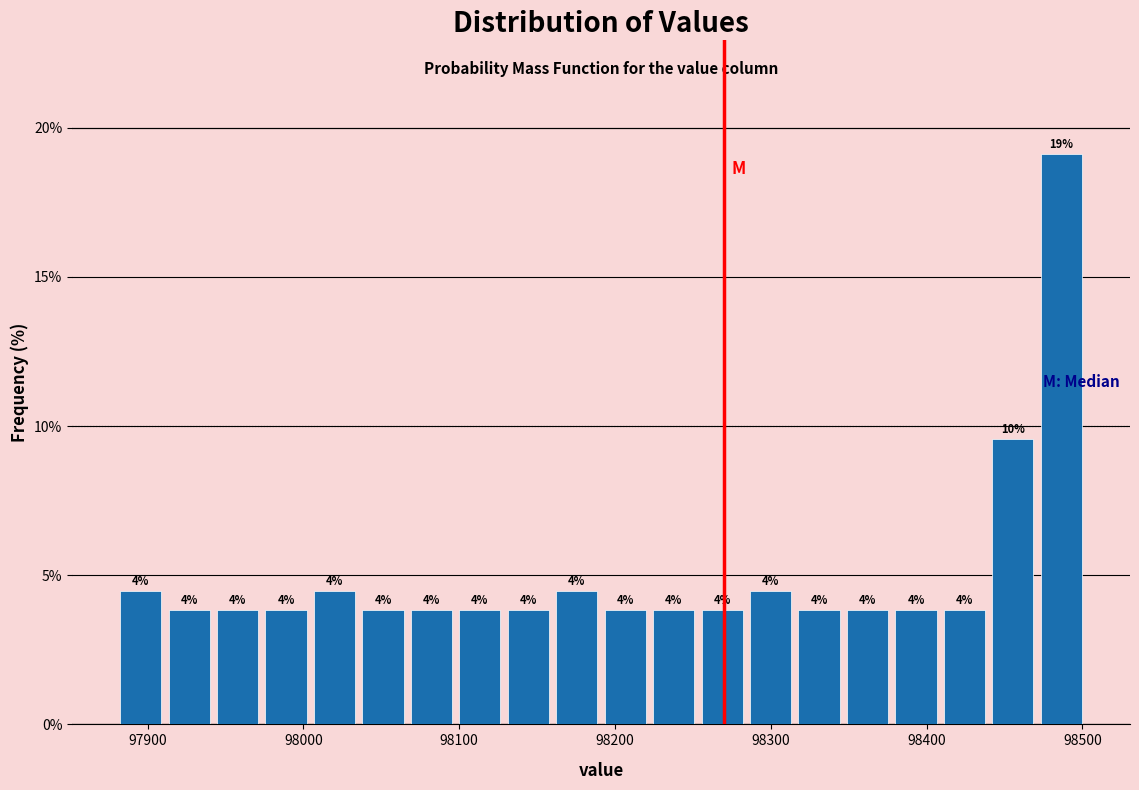

Read against the x-axis, roughly where is the centre of the tallest bar?

98490